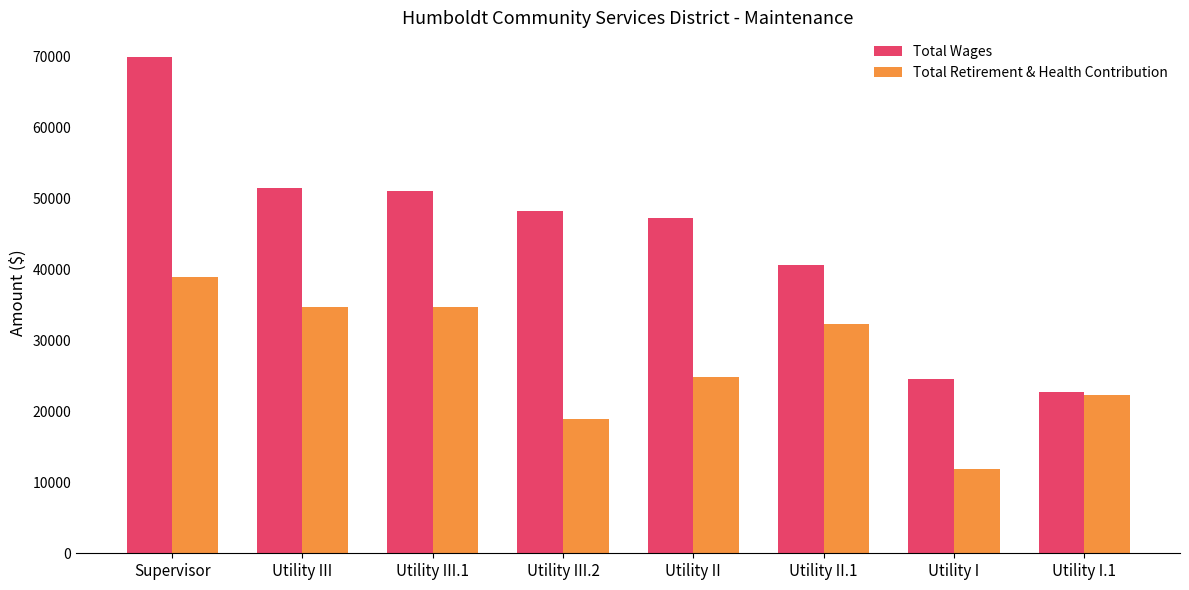

Count the number of categories in the chart.

8